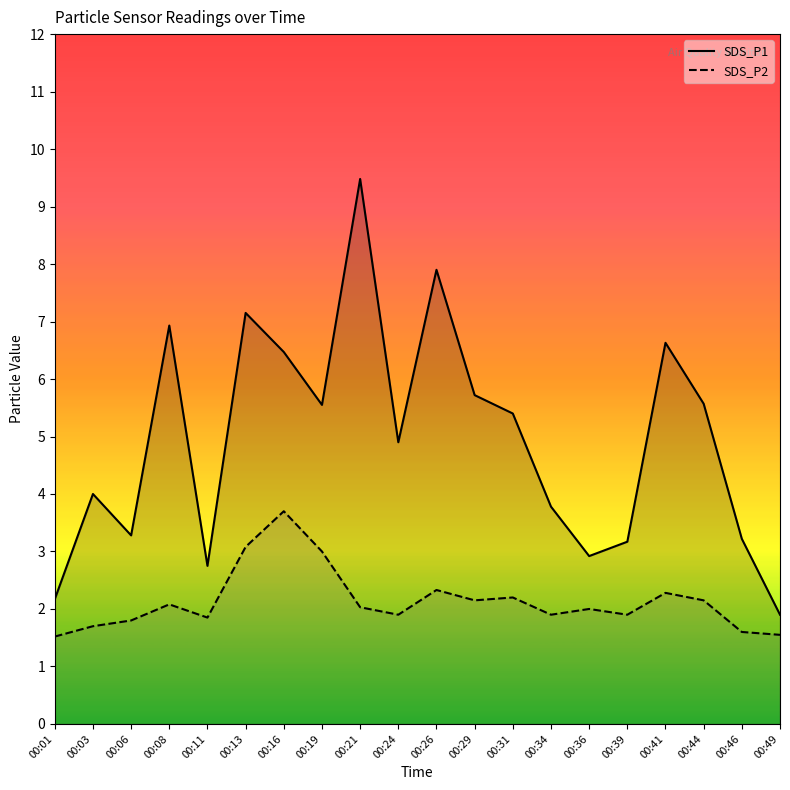

True or false: SDS_P1 and SDS_P2 cross at least once.

False